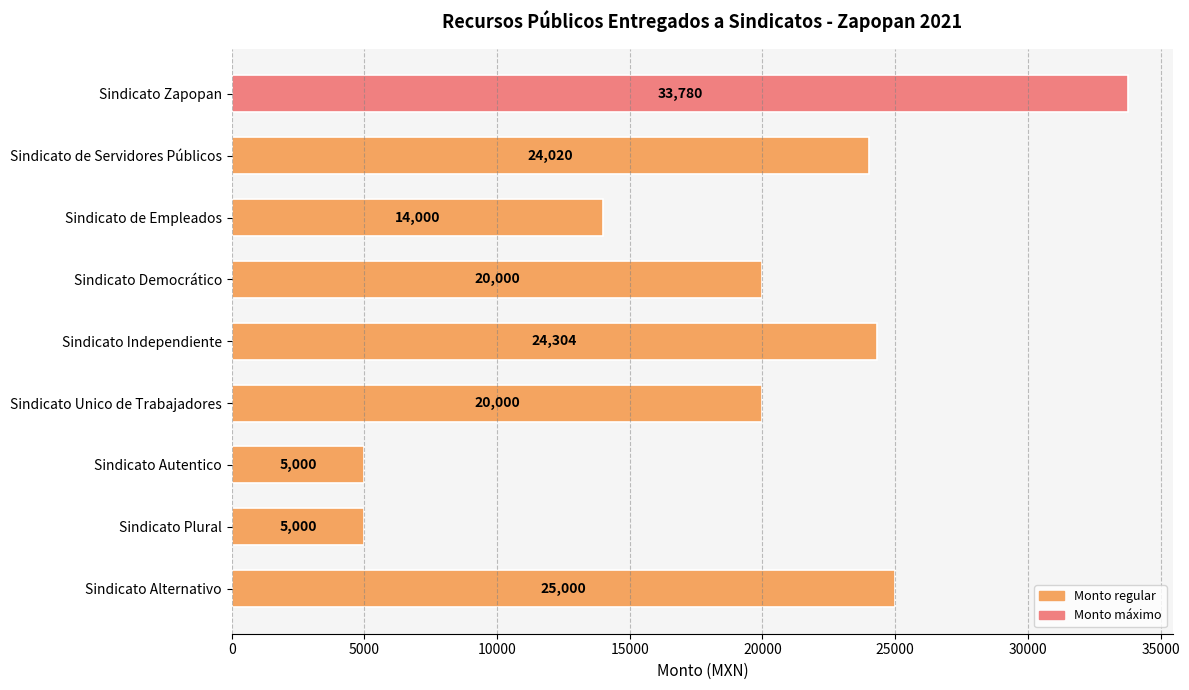

True or false: the data shows 20000 at Sindicato Democrático.

True